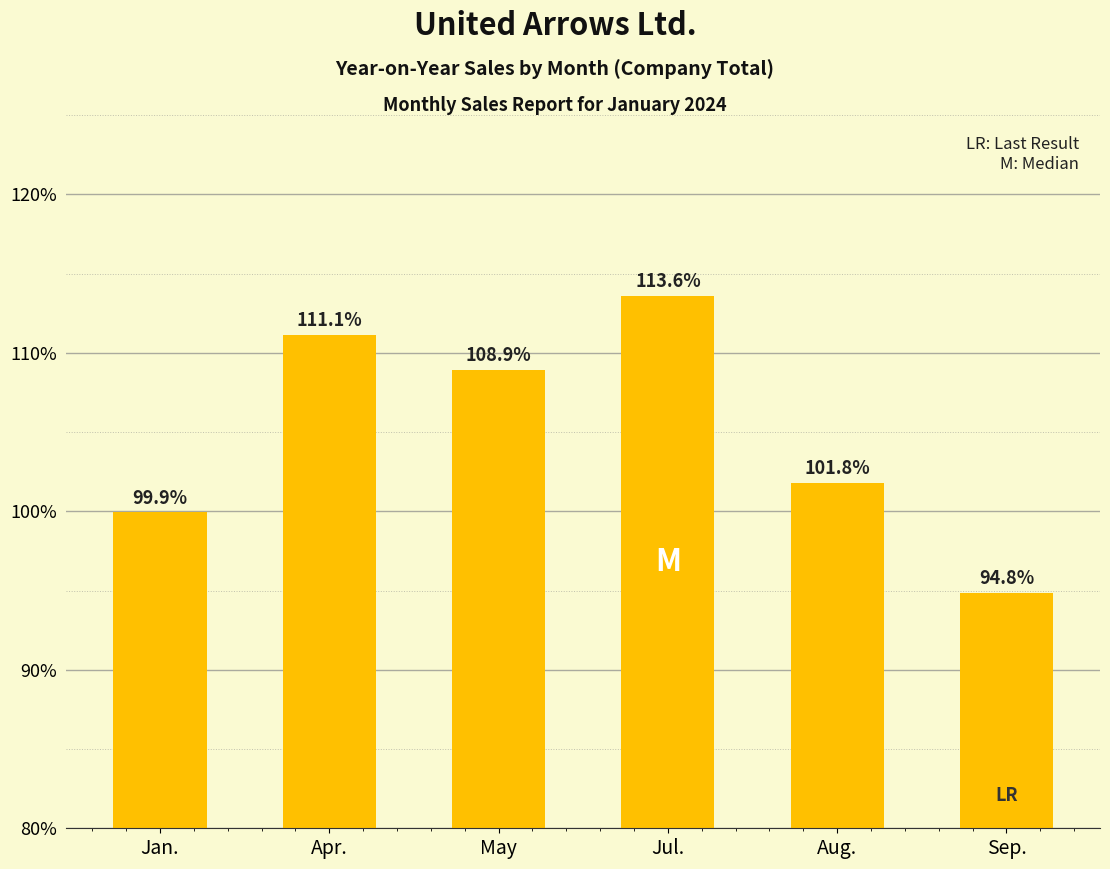

What is the difference between the values at May and Sep.?

14.1